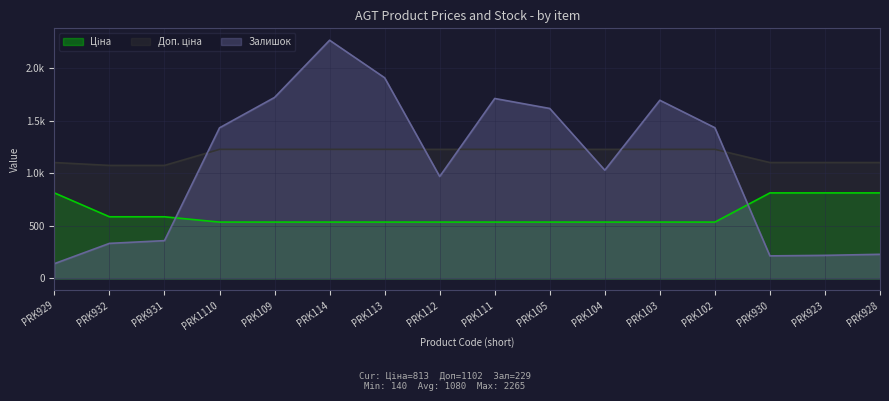

Which category has the lowest value in the Ціна series?

PRK1110